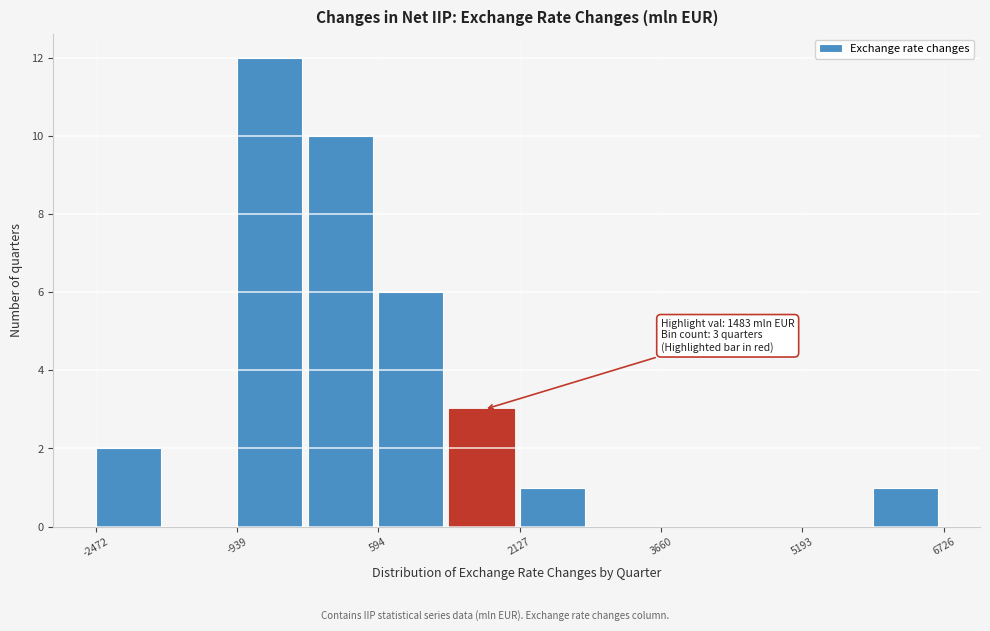

Read against the x-axis, roughly where is the centre of the tallest bar?

-600